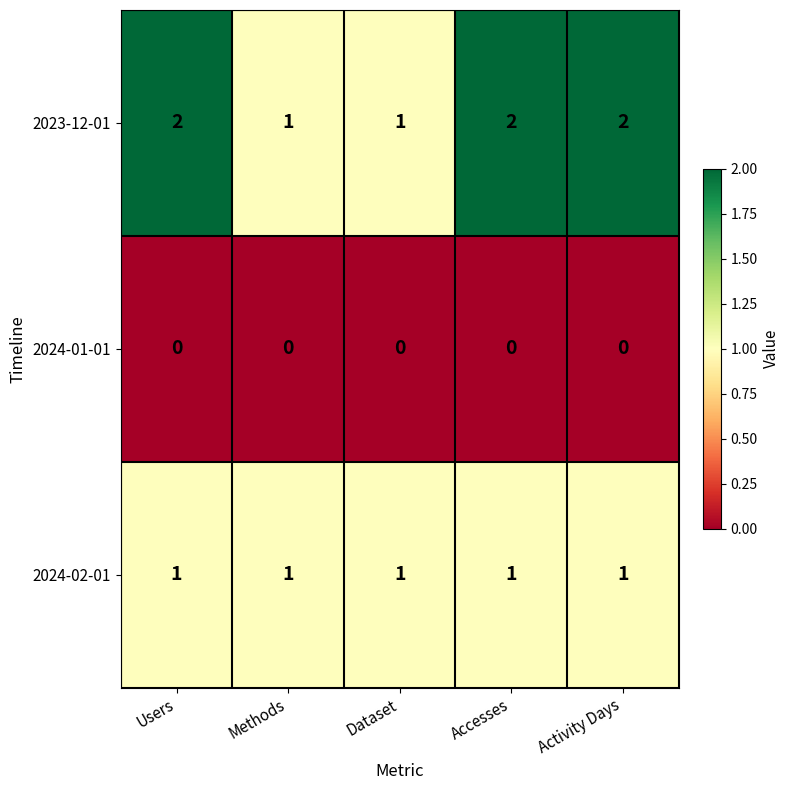

How many distinct data groups are displayed?

3